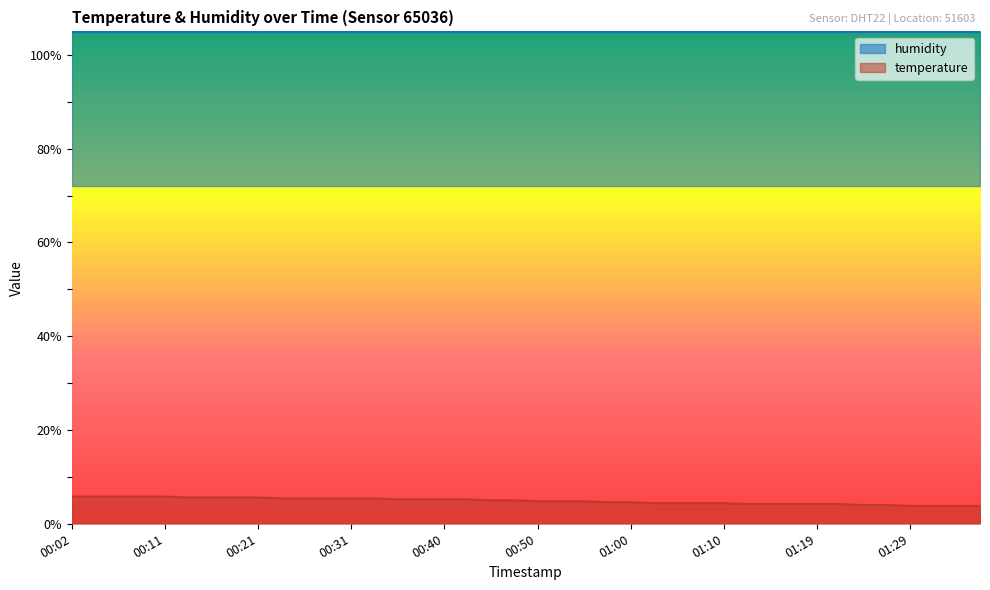

What is the maximum value for temperature?

5.8